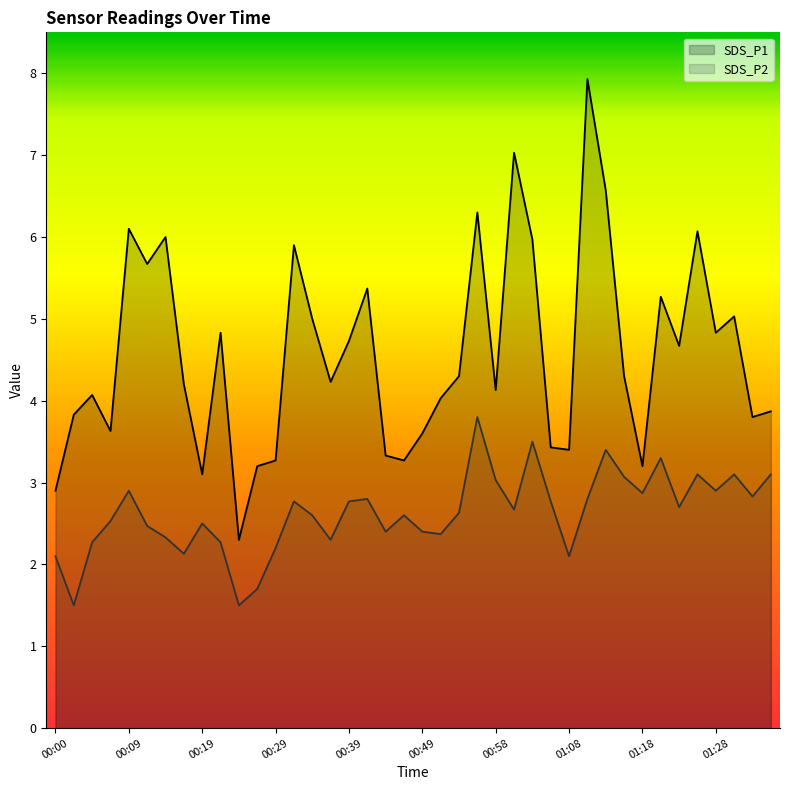

Does the chart display data point markers on the line(s)?

No